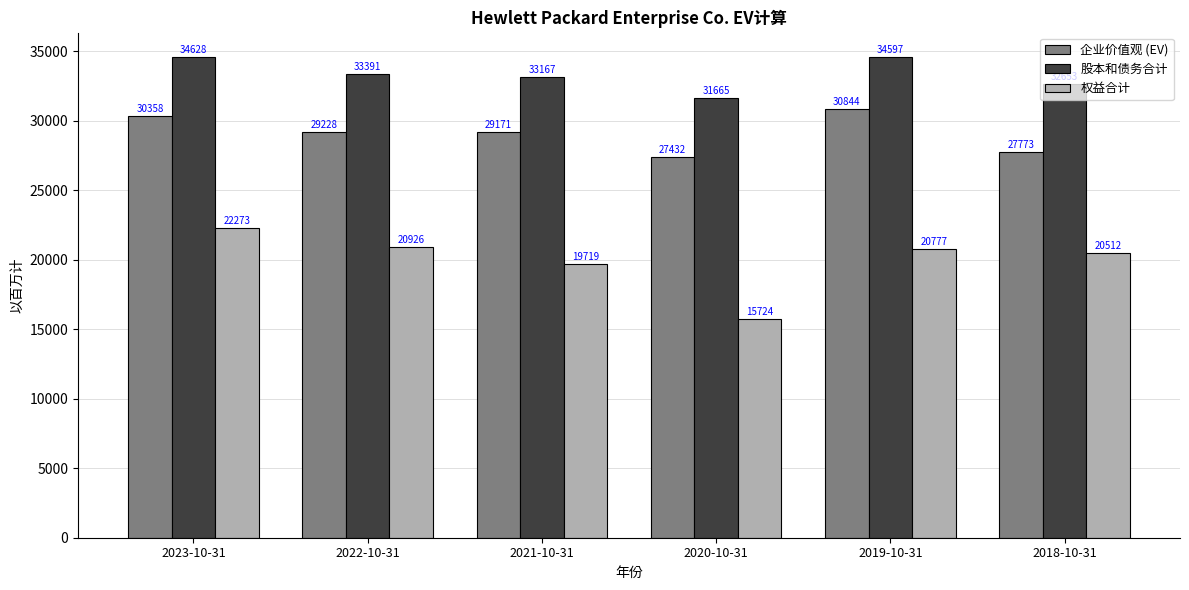

List the series in order of their peak value, highest first.

股本和债务合计, 企业价值观 (EV), 权益合计